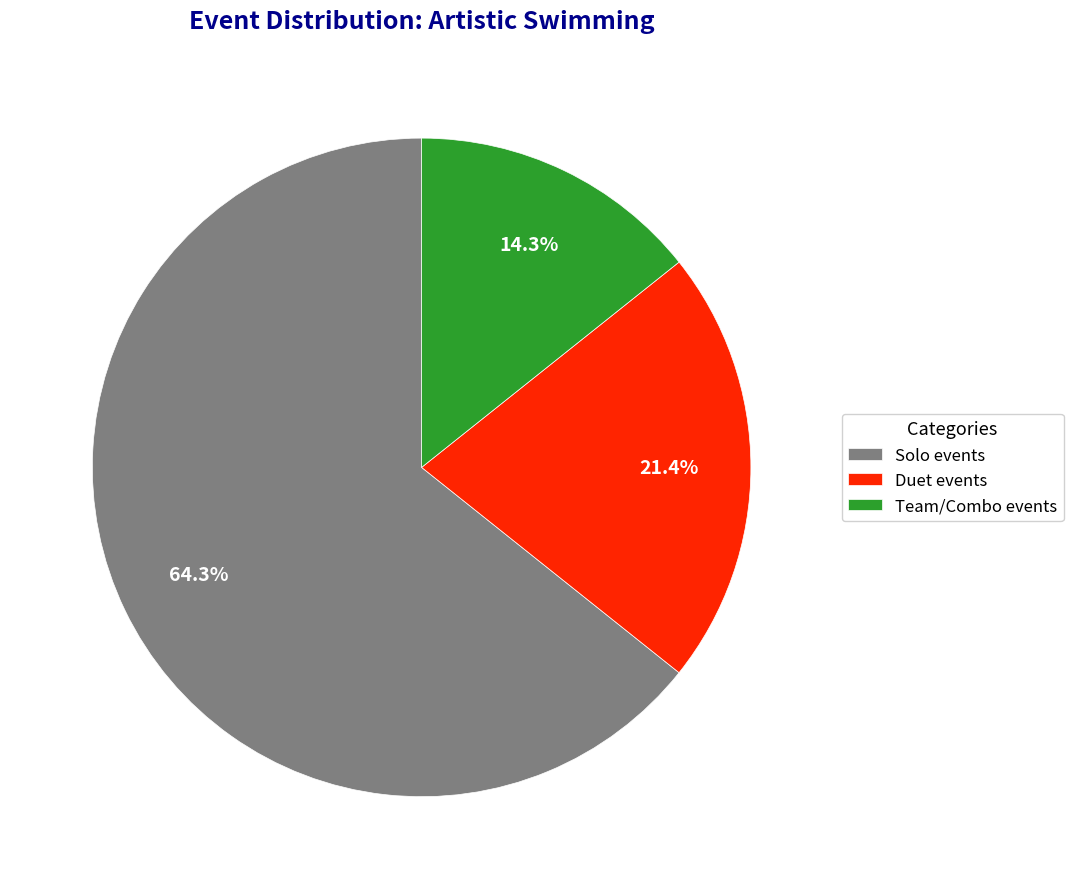

Does Solo events account for over 50% of the chart?

Yes